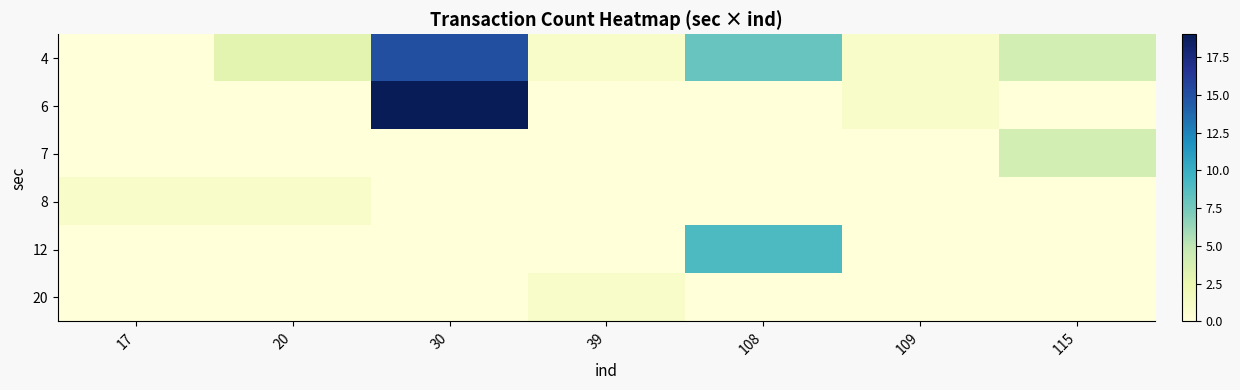

Reading right to left, what are all the values shown in this chart?

4: 115=4	109=1	108=8	39=1	30=15	20=3	17=0
6: 115=0	109=1	108=0	39=0	30=19	20=0	17=0
7: 115=4	109=0	108=0	39=0	30=0	20=0	17=0
8: 115=0	109=0	108=0	39=0	30=0	20=1	17=1
12: 115=0	109=0	108=9	39=0	30=0	20=0	17=0
20: 115=0	109=0	108=0	39=1	30=0	20=0	17=0